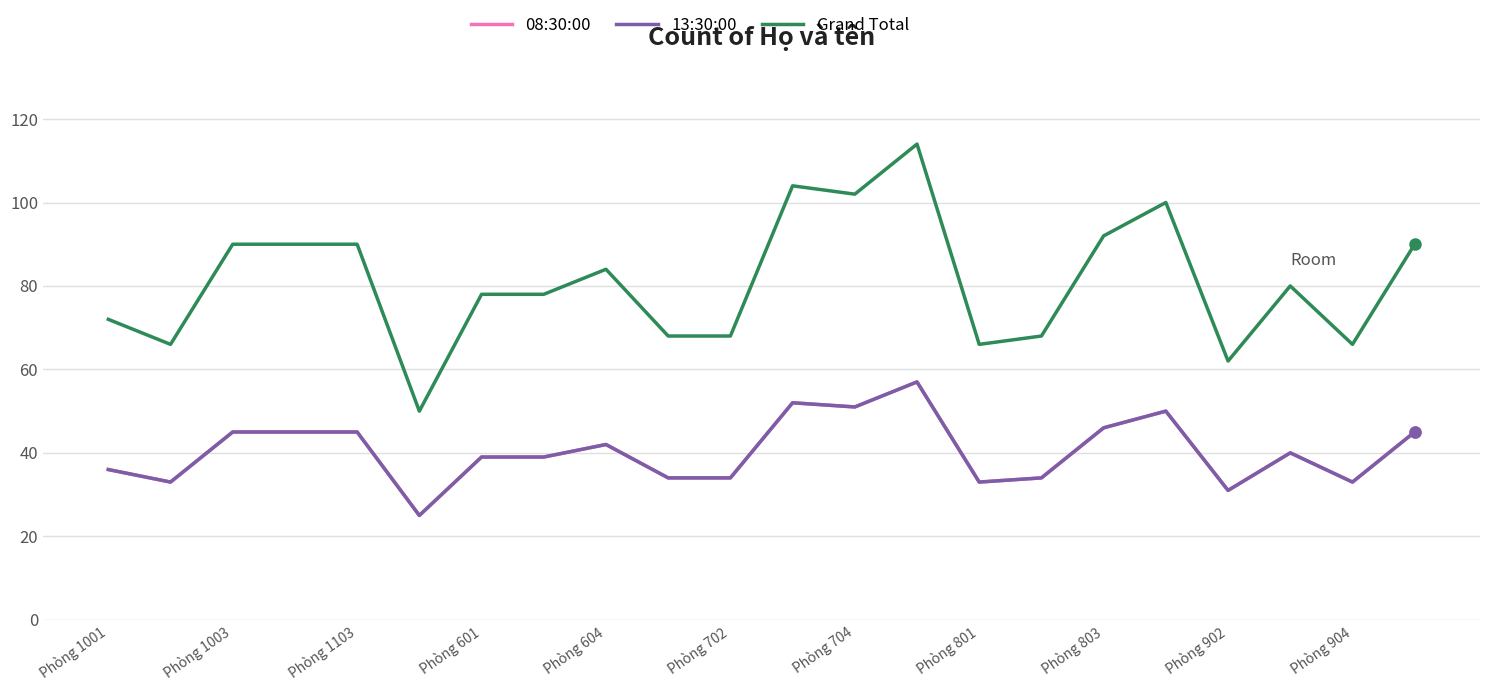

True or false: 08:30:00 and Grand Total cross at least once.

False